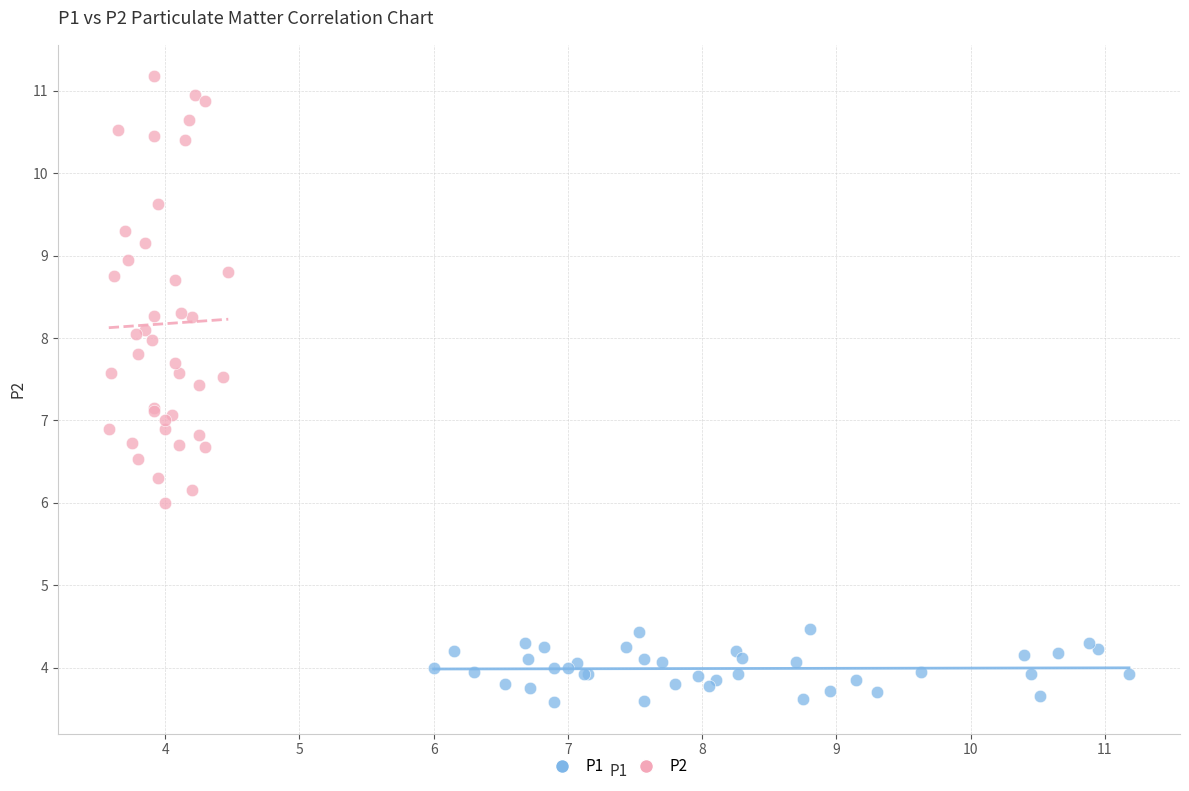

Which series contains the highest Y value?

P2